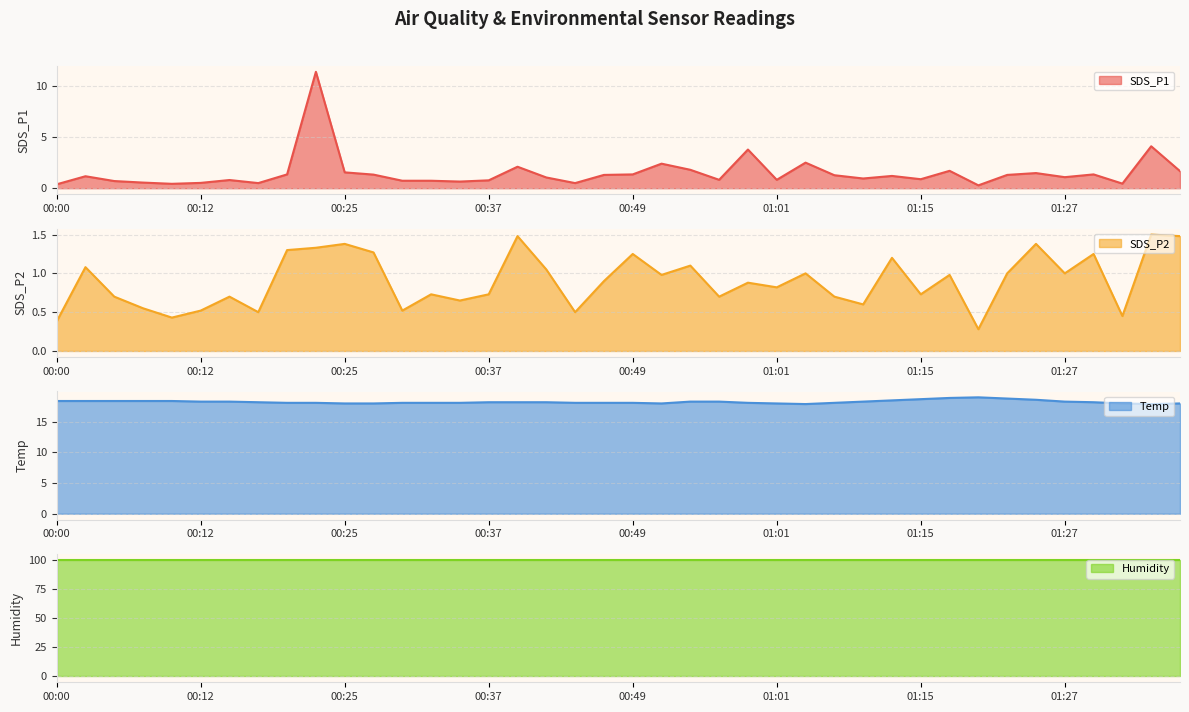

What is the highest value of the SDS_P1 series?

11.4